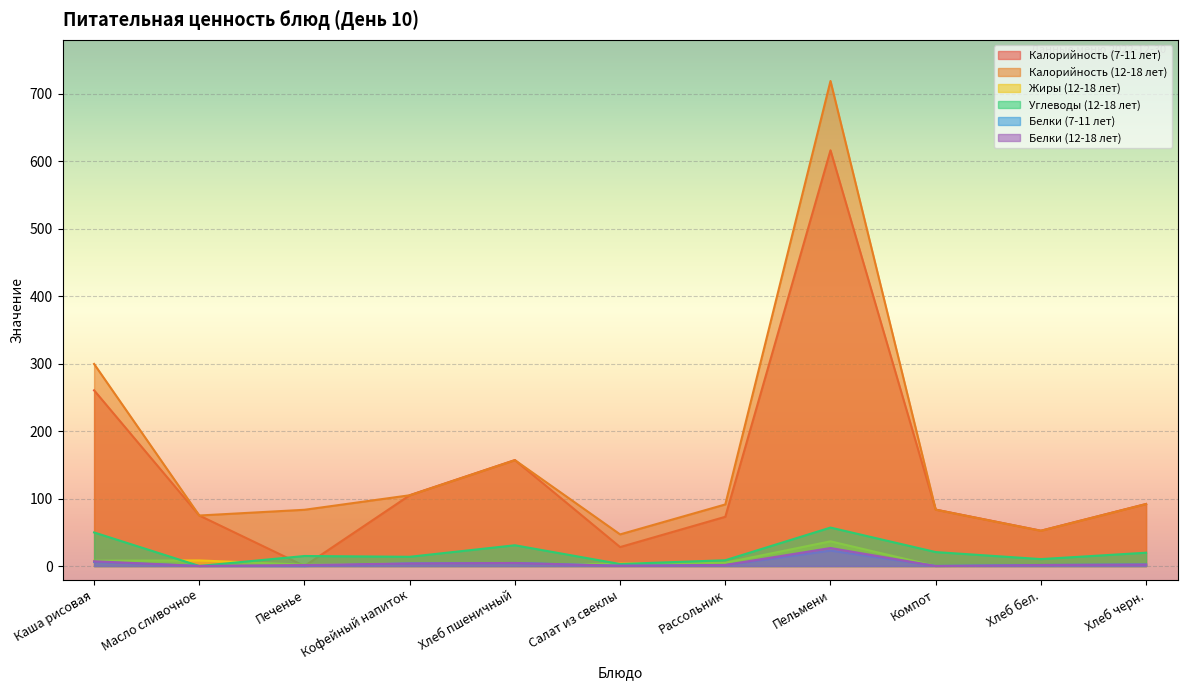

What is the difference between the second highest and minimum values in the Жиры (12-18 лет) series?

8.3